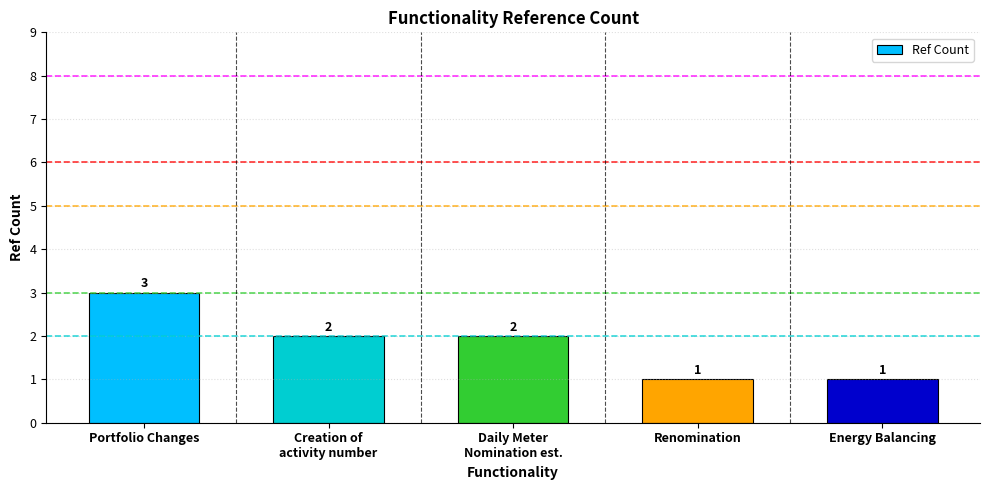

Reading right to left, list all the values displayed in this chart.

Energy Balancing=1	Renomination=1	Daily Meter
Nomination est.=2	Creation of
activity number=2	Portfolio Changes=3